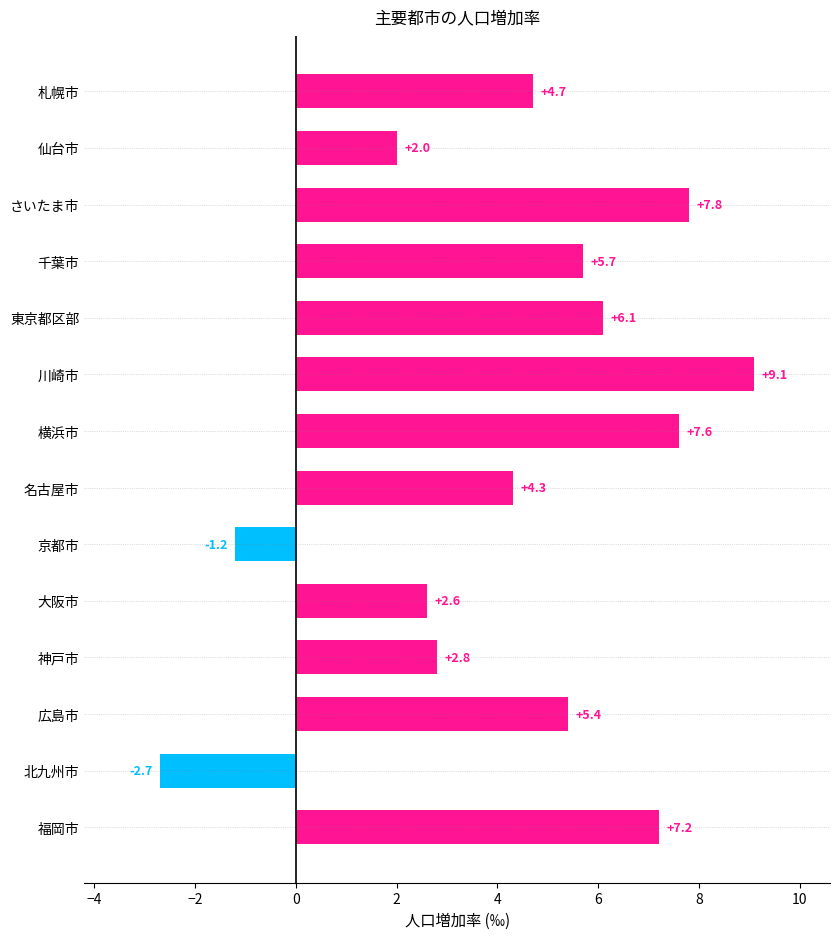

What is the difference between the maximum and minimum values?

11.8